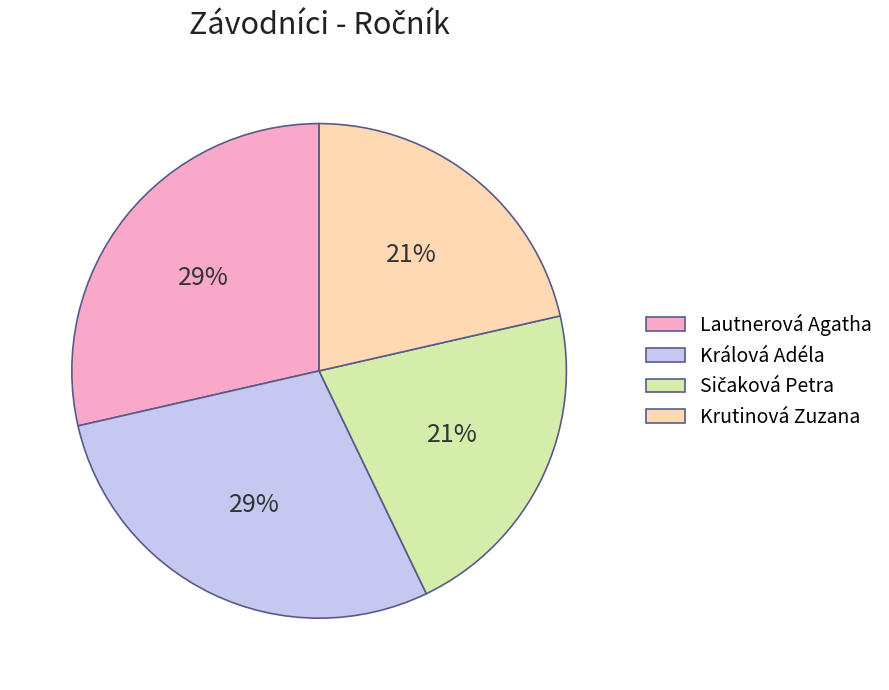

Do Králová Adéla and Lautnerová Agatha together represent more than half of the pie?

Yes